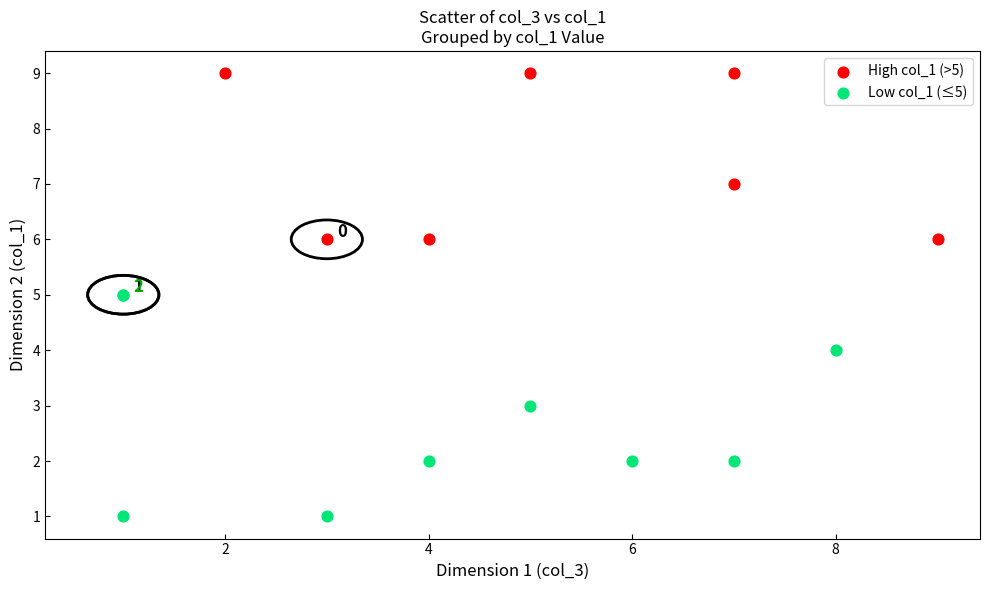

Which series has the widest spread of Y values?

Low col_1 (≤5)